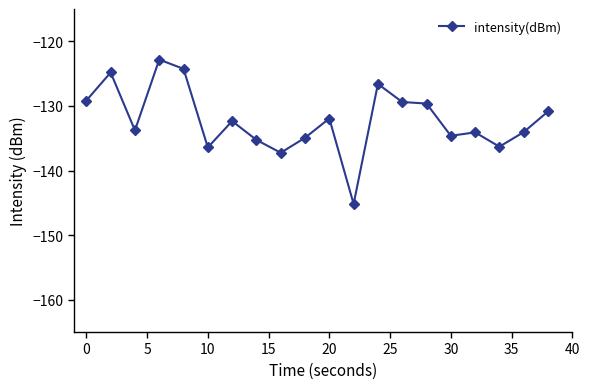

What is the sum of all values?

-2643.8